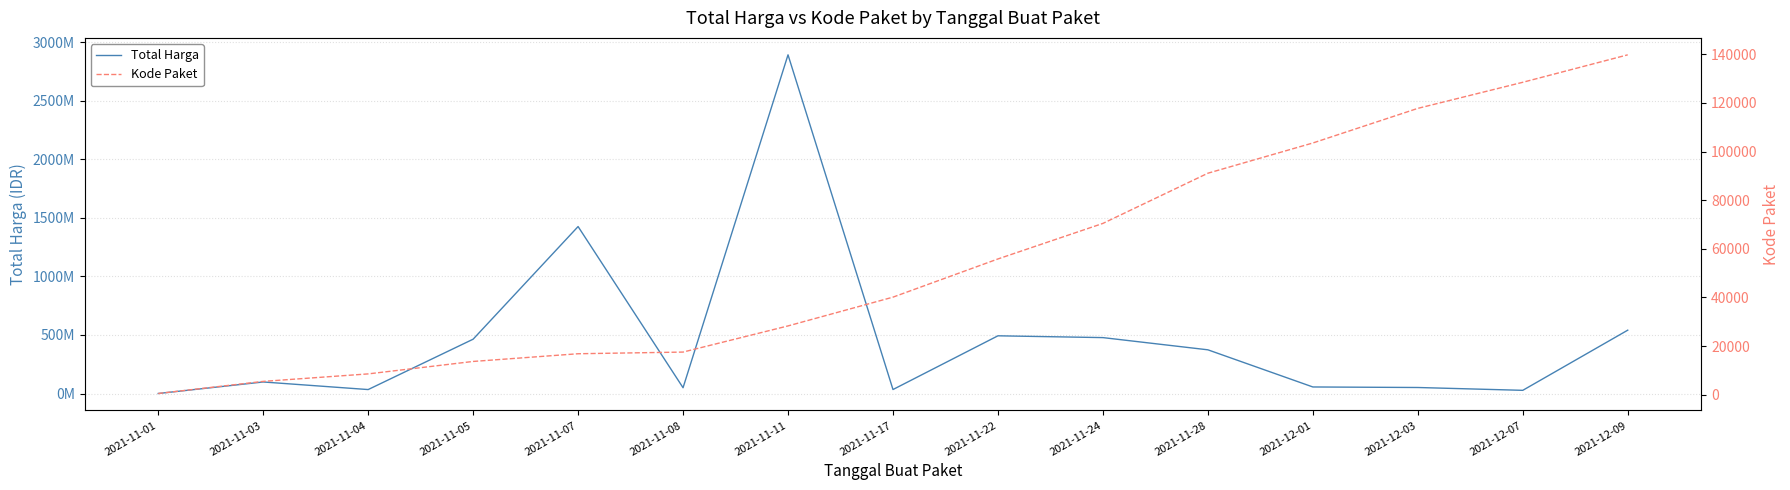

The Kode Paket series shows 128516 at 2021-12-07. True or false?

True